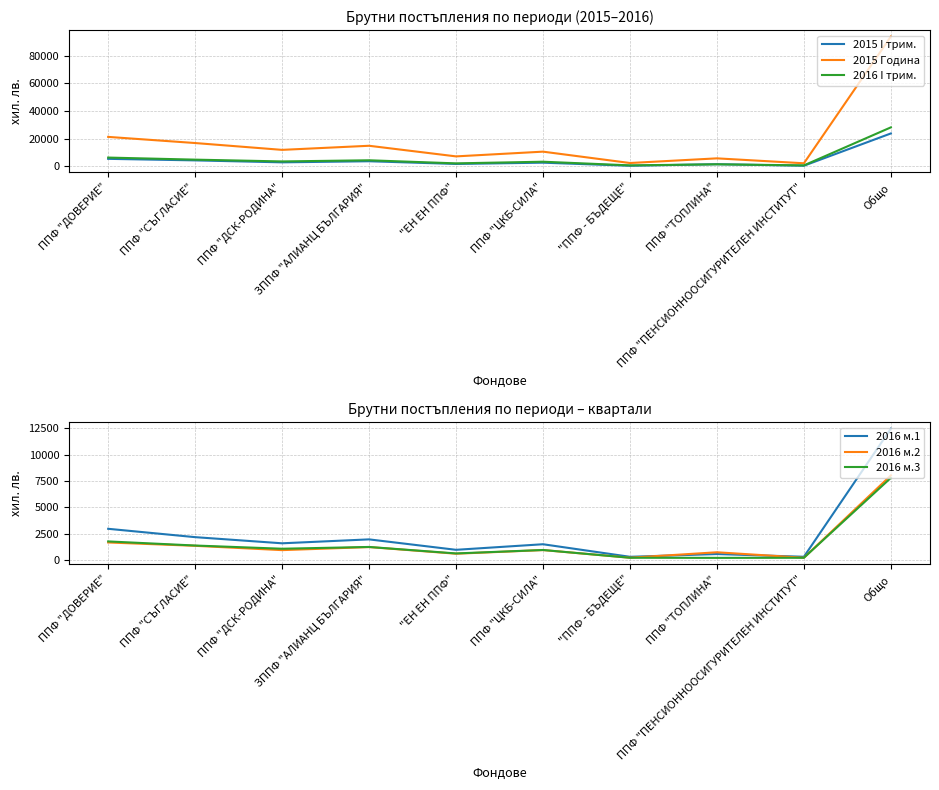

What position from the right is ППФ "СЪГЛАСИЕ"?

9